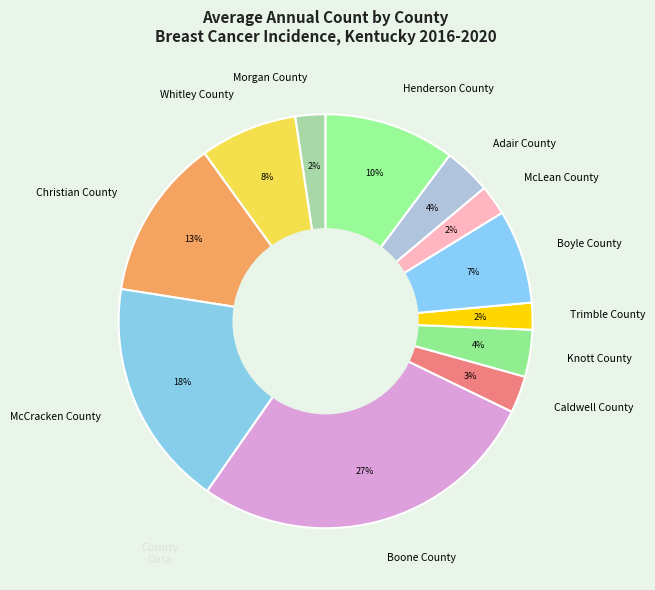

To the nearest percent, what percentage of the pie is Morgan County?

2%